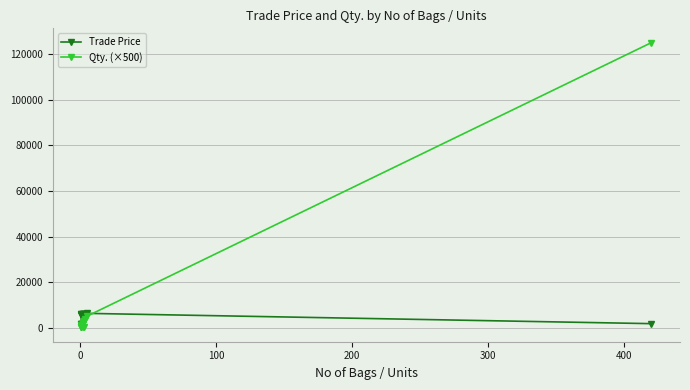

What are all the series names shown in the legend?

Trade Price, Qty. (×500)